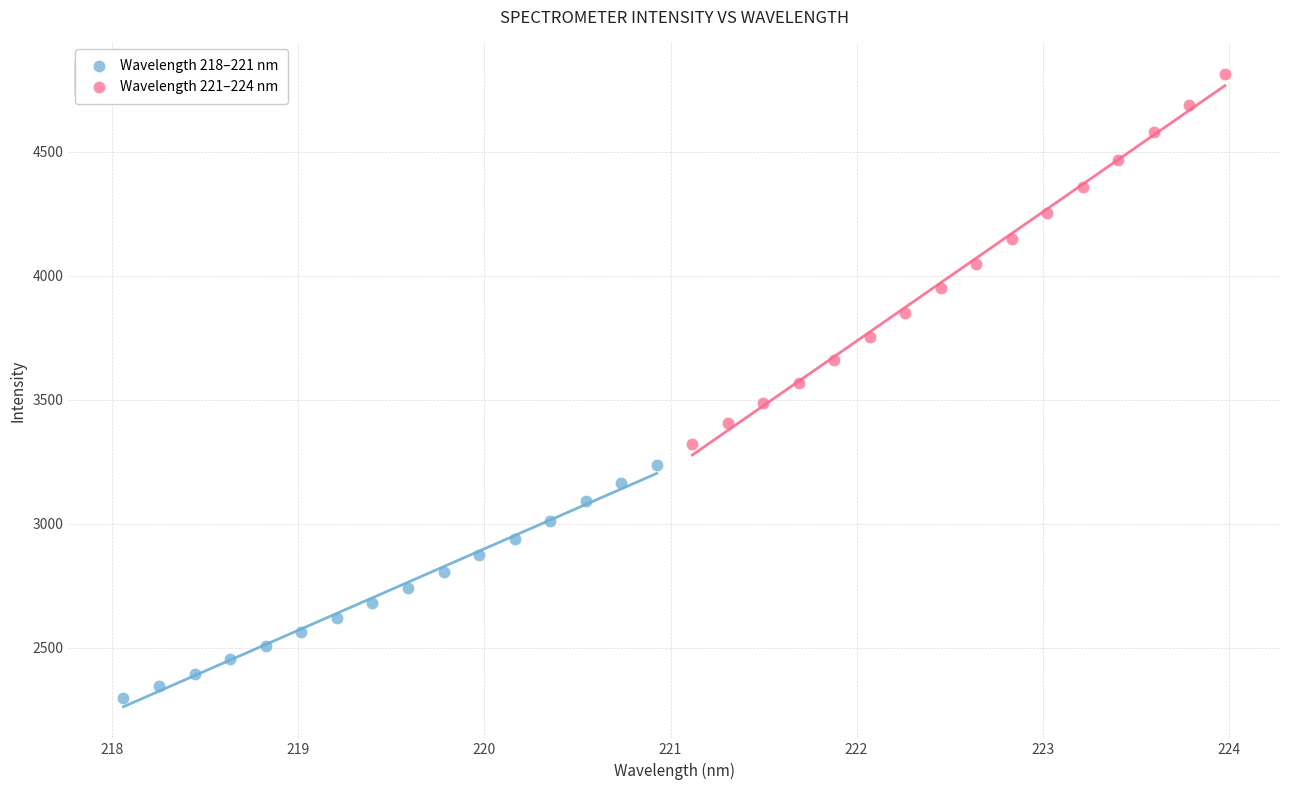

Which series has the largest Y range (max minus min)?

Wavelength 221–224 nm